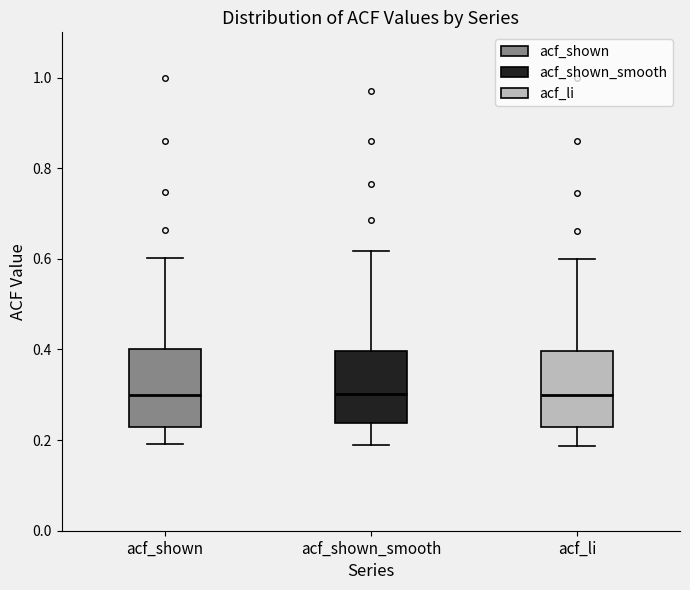

Reading left to right, read every box against the y-axis: the position of its median line, the range the box covers, and the ends of its whiskers. The values are not printed on the chart, so give them approximately, as read against the axis.

acf_shown: median 0.30, box 0.22 to 0.40, whiskers 0.20 to 0.60
acf_shown_smooth: median 0.30, box 0.24 to 0.40, whiskers 0.20 to 0.62
acf_li: median 0.30, box 0.22 to 0.40, whiskers 0.18 to 0.60